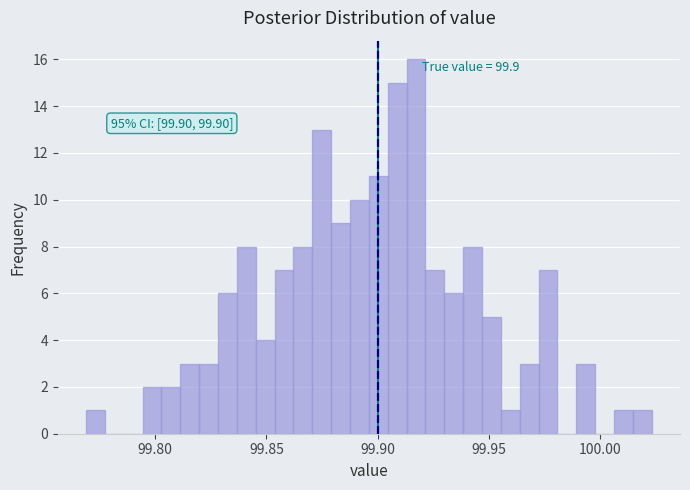

Read against the x-axis, roughly where is the centre of the tallest bar?

99.915